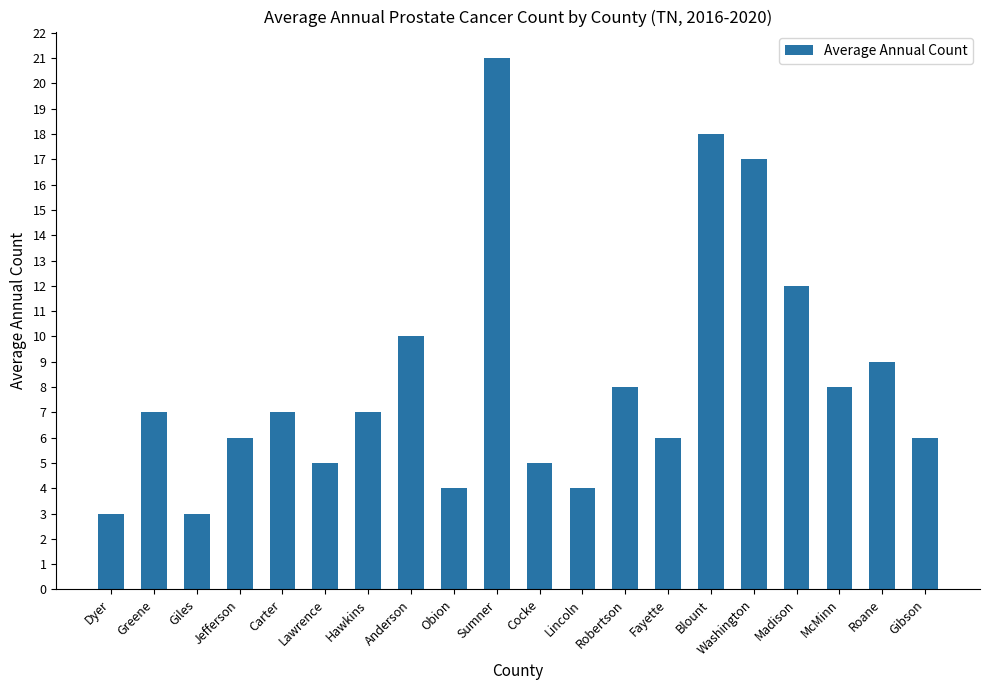

What is the ratio of the value at Greene to the value at Lawrence?

1.4